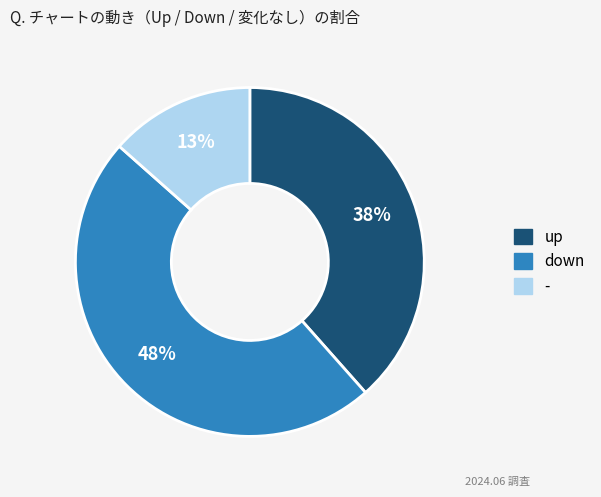

To the nearest percent, what percentage of the pie is -?

13%